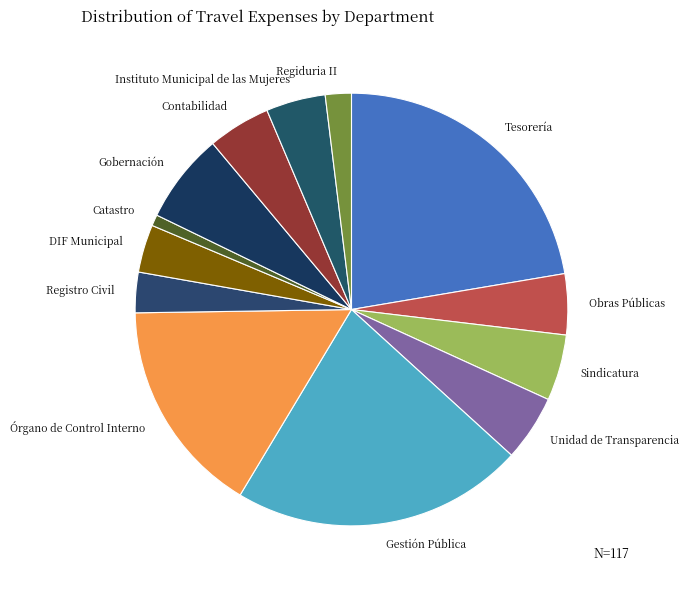

Is the sum of Sindicatura and Unidad de Transparencia greater than half?

No